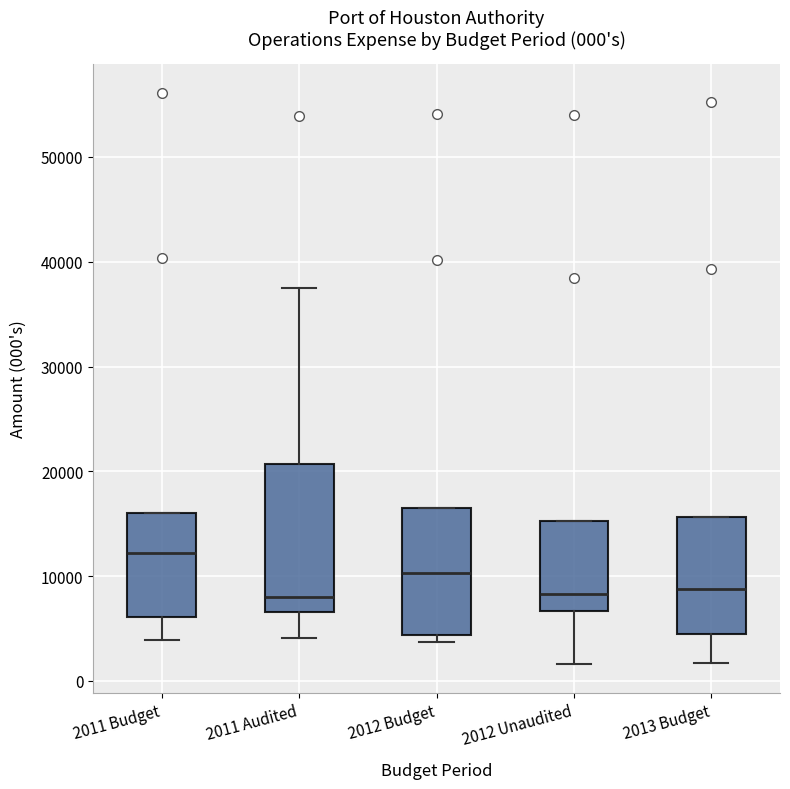

Comparing the boxes themselves (not the whiskers), which one is the tallest?

2011 Audited